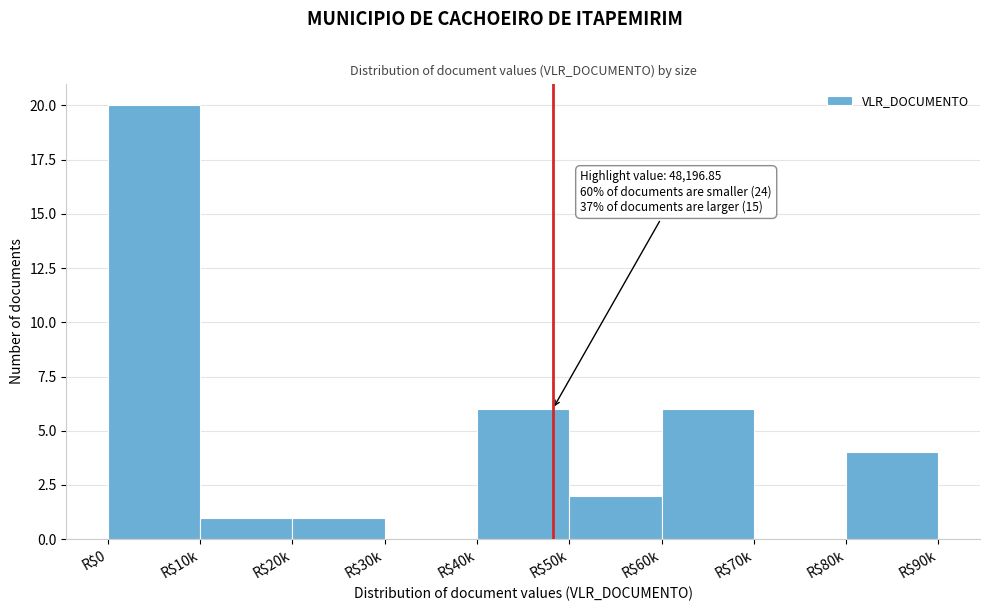

Is it true that the value at R$50k is 2?

True